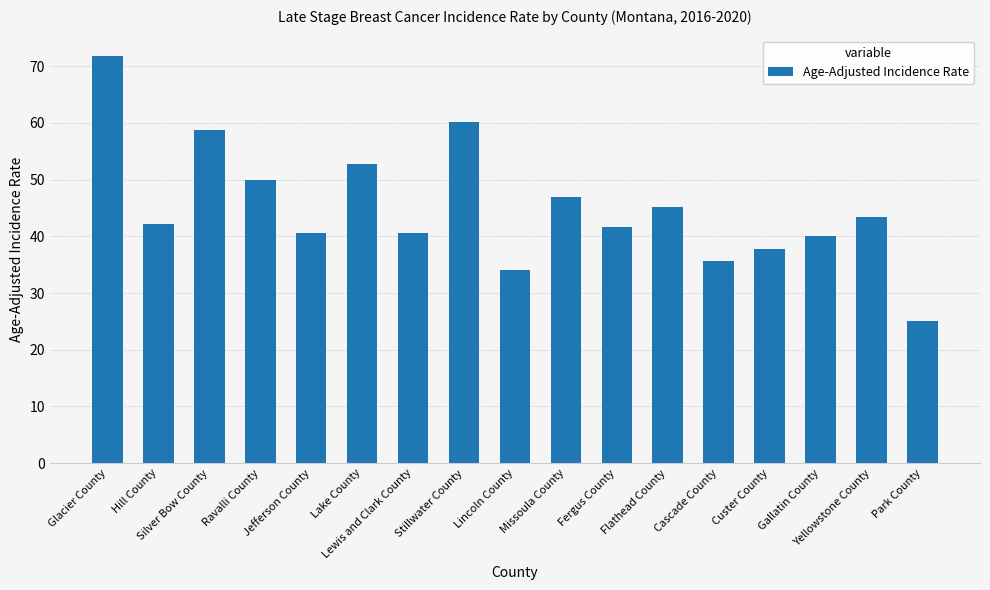

Are the bars grouped side by side (vs. stacked)?

No